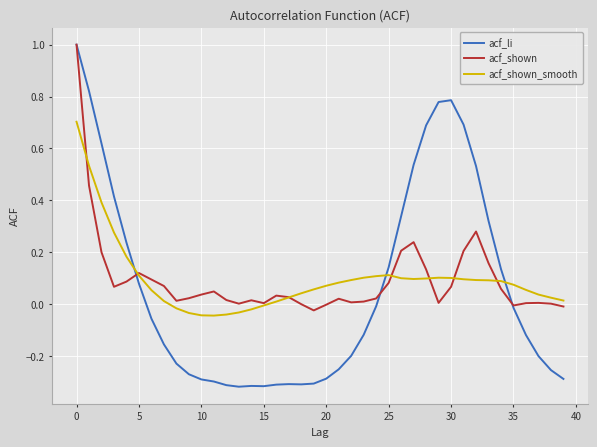

Which series has the widest spread of values?

acf_li